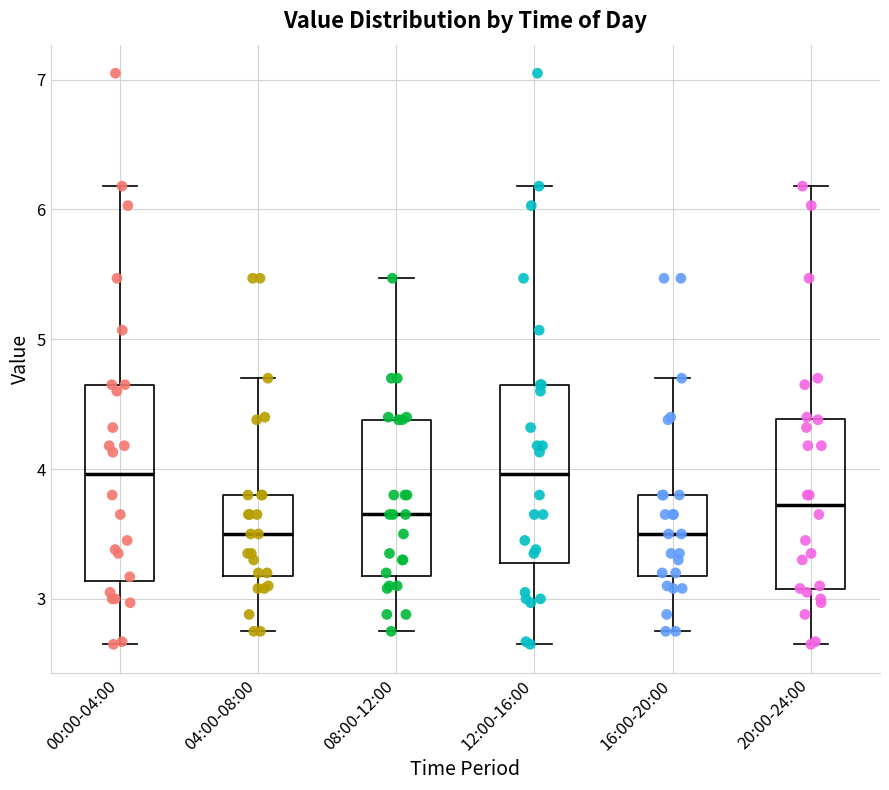

Reading left to right, read every box against the y-axis: the position of its median line, the range the box covers, and the ends of its whiskers. The values are not printed on the chart, so give them approximately, as read against the axis.

00:00-04:00: median 4.0, box 3.1 to 4.7, whiskers 2.7 to 6.2
04:00-08:00: median 3.5, box 3.2 to 3.8, whiskers 2.8 to 4.7
08:00-12:00: median 3.7, box 3.2 to 4.4, whiskers 2.8 to 5.5
12:00-16:00: median 4.0, box 3.3 to 4.7, whiskers 2.7 to 6.2
16:00-20:00: median 3.5, box 3.2 to 3.8, whiskers 2.8 to 4.7
20:00-24:00: median 3.7, box 3.1 to 4.4, whiskers 2.7 to 6.2